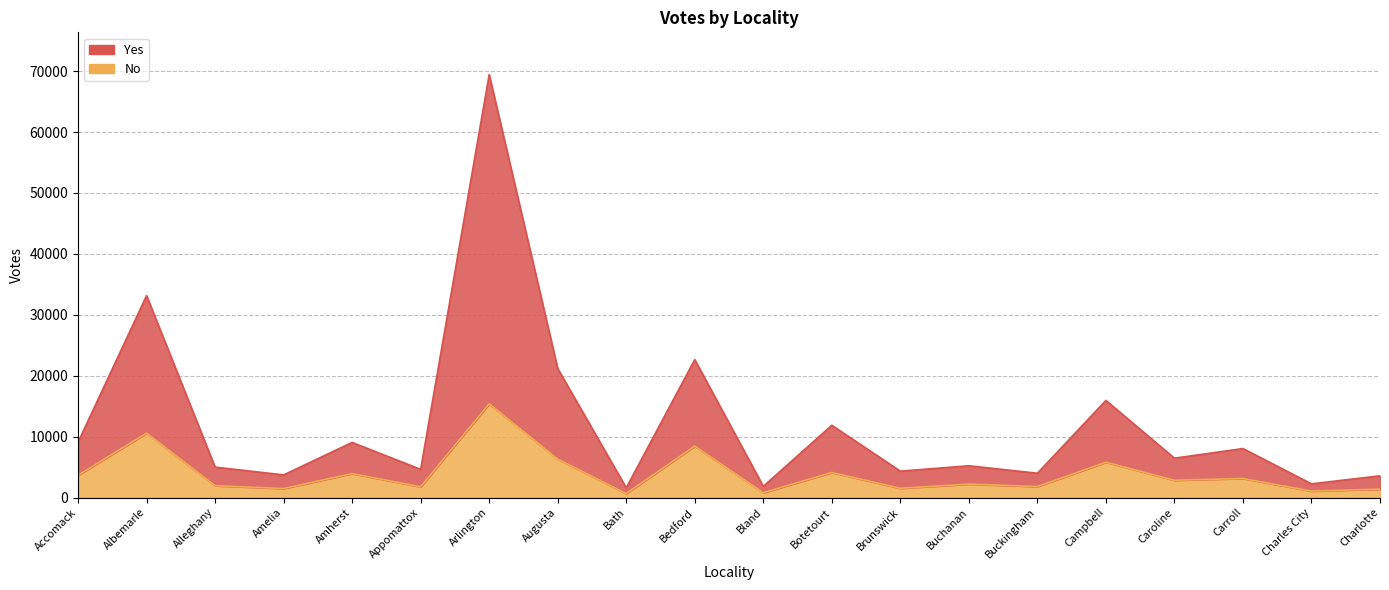

What is the smallest value displayed?

649